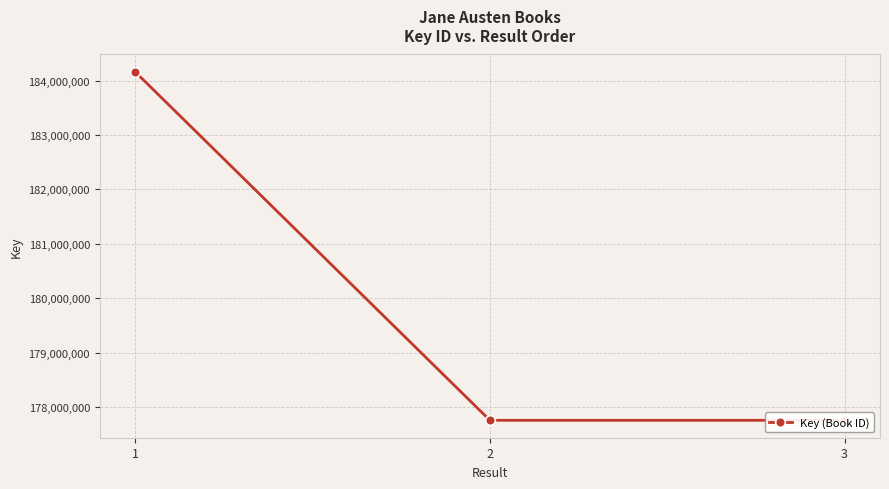

What is the difference between the maximum and minimum values?

6409089